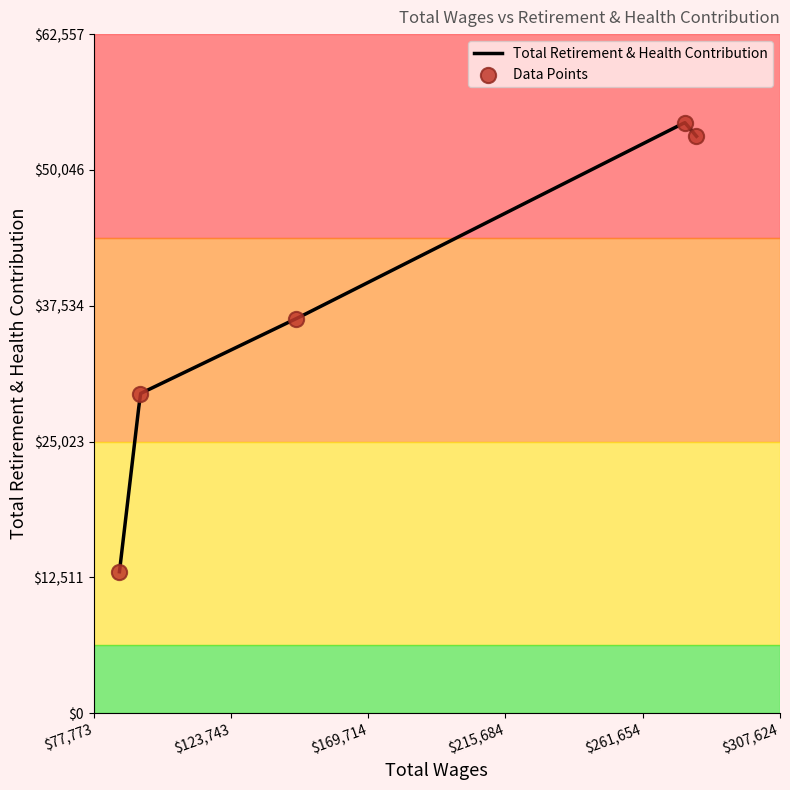

What is the change in value from General Manager to Administrative/Communications Assistant?

-41375